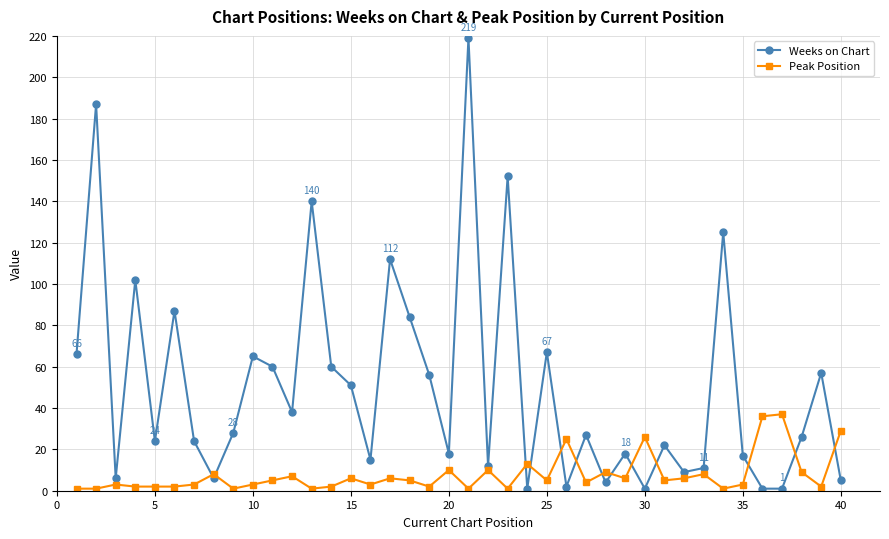

Which series has the largest total across all categories?

Weeks on Chart